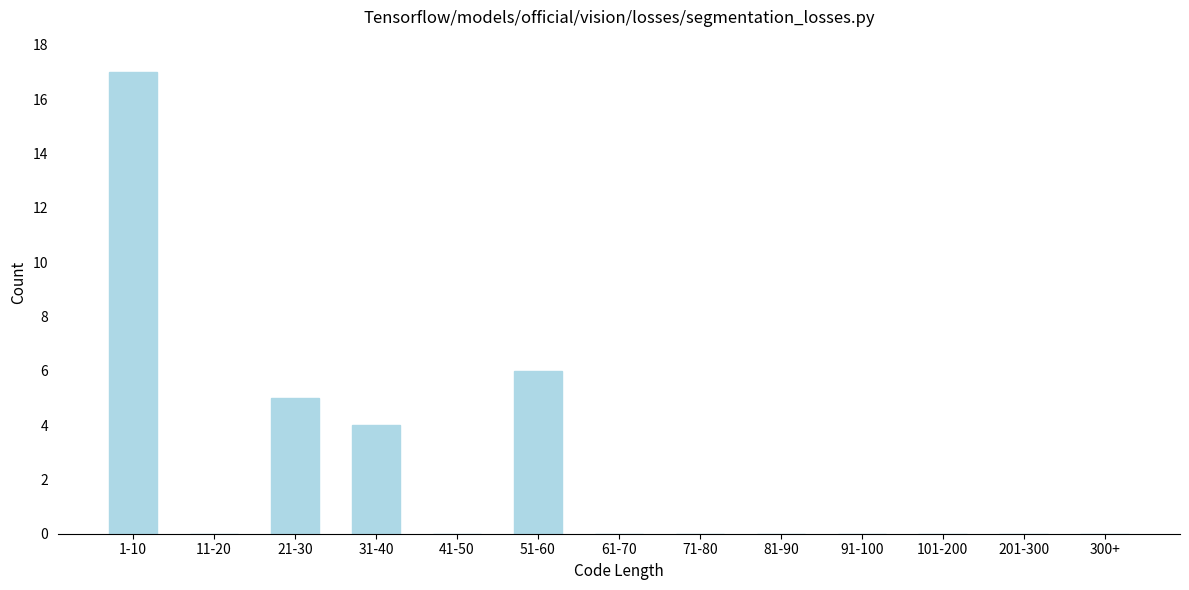

Reading left to right, extract all data points from this chart.

1-10=17	11-20=0	21-30=5	31-40=4	41-50=0	51-60=6	61-70=0	71-80=0	81-90=0	91-100=0	101-200=0	201-300=0	300+=0